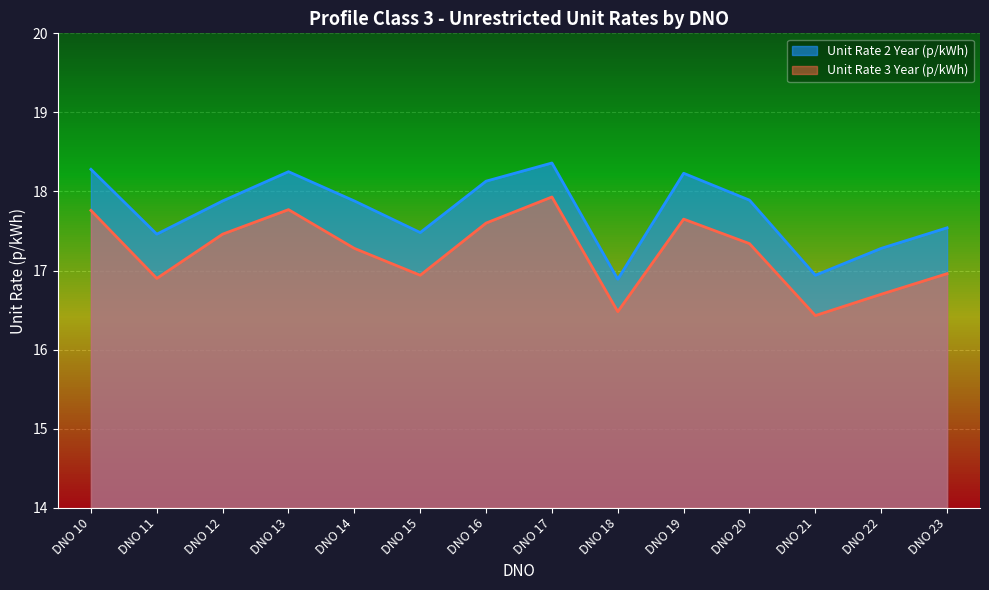

Rank the categories by Unit Rate 2 Year (p/kWh) value from lowest to highest.

DNO 18, DNO 21, DNO 22, DNO 11, DNO 15, DNO 23, DNO 12, DNO 14, DNO 20, DNO 16, DNO 19, DNO 13, DNO 10, DNO 17